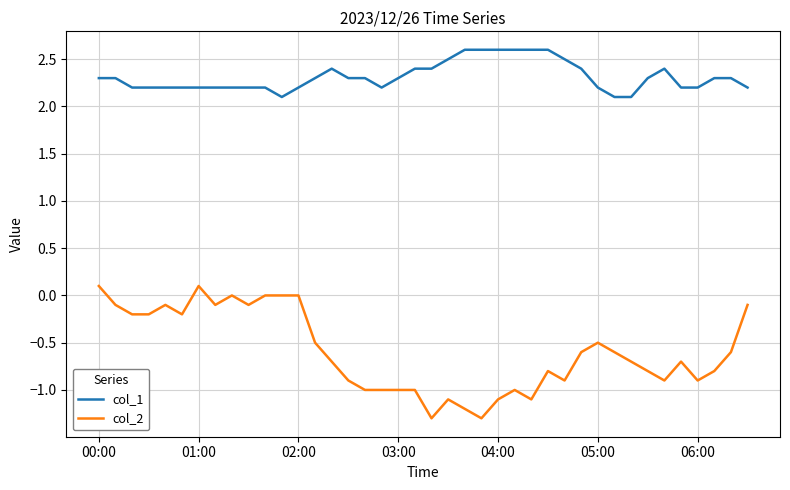

What is the smallest value displayed?

-1.3